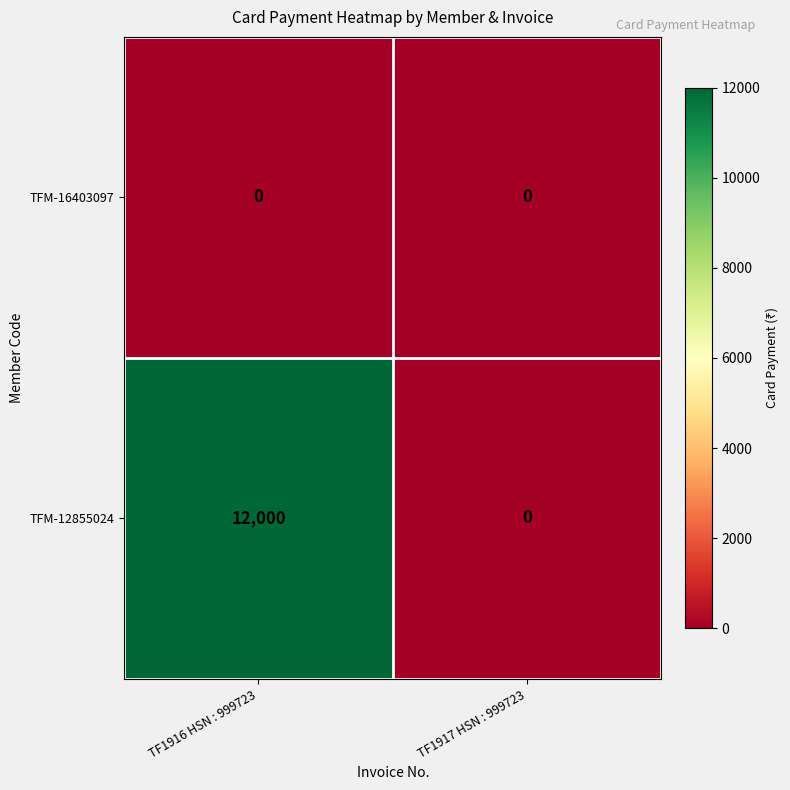

Which series has the largest total across all categories?

TFM-12855024